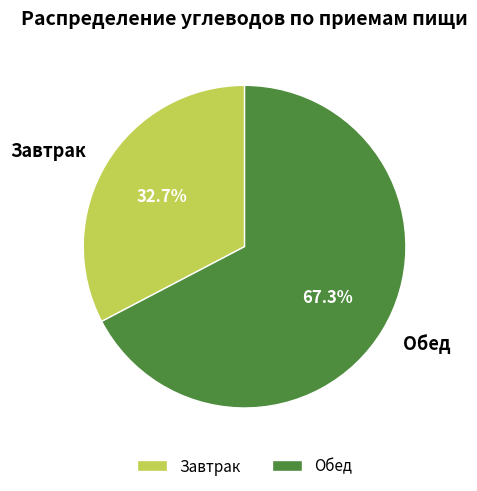

What is the total percentage of Завтрак and Обед?

100.0%